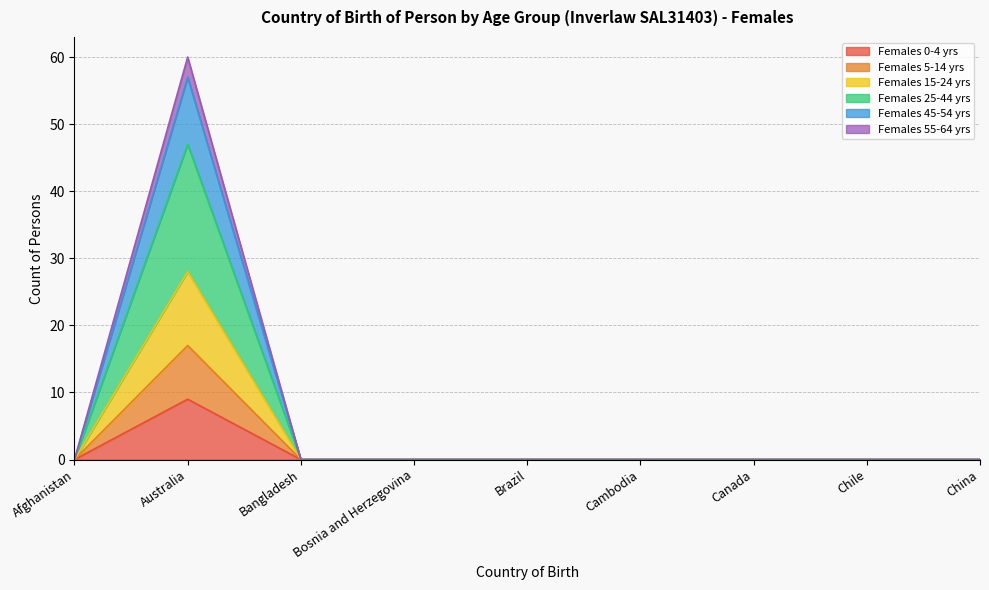

True or false: Females 5-14 yrs has more than 2 interior local peaks.

False